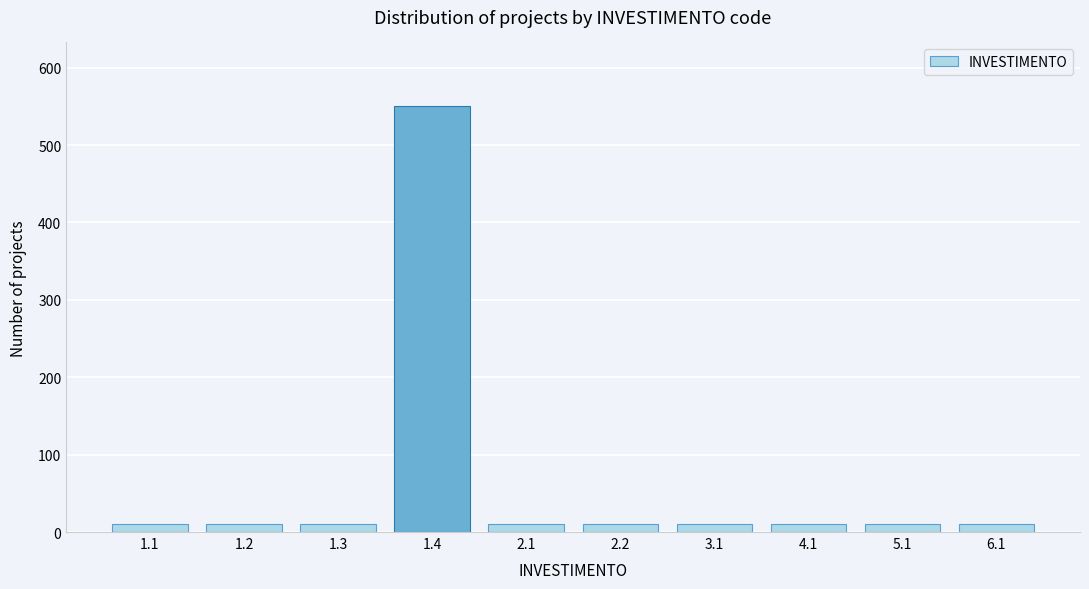

Reading left to right, extract all data points from this chart.

1.1=10	1.2=10	1.3=10	1.4=550	2.1=10	2.2=10	3.1=10	4.1=10	5.1=10	6.1=10